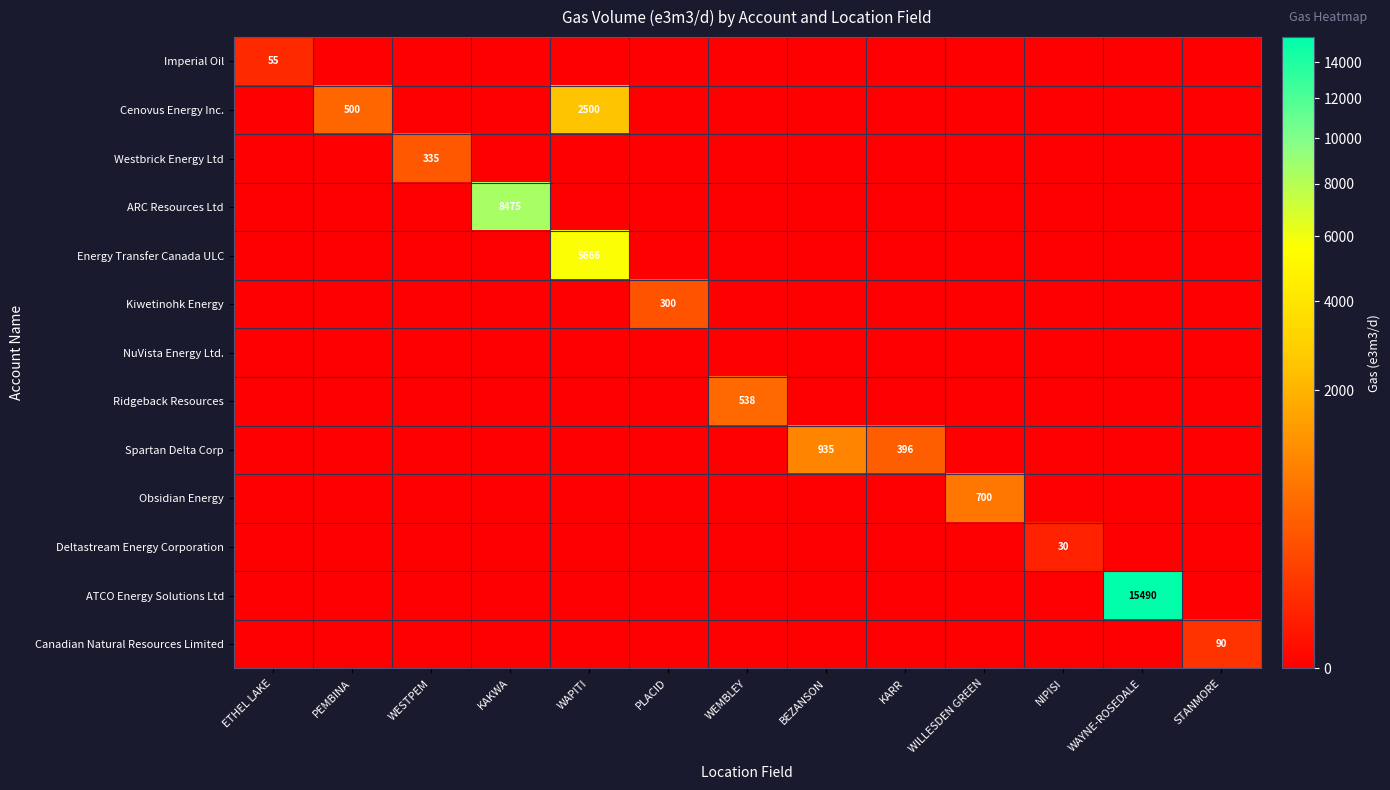

Is it true that ATCO Energy Solutions Ltd equals 6051 at WAYNE-ROSEDALE?

False